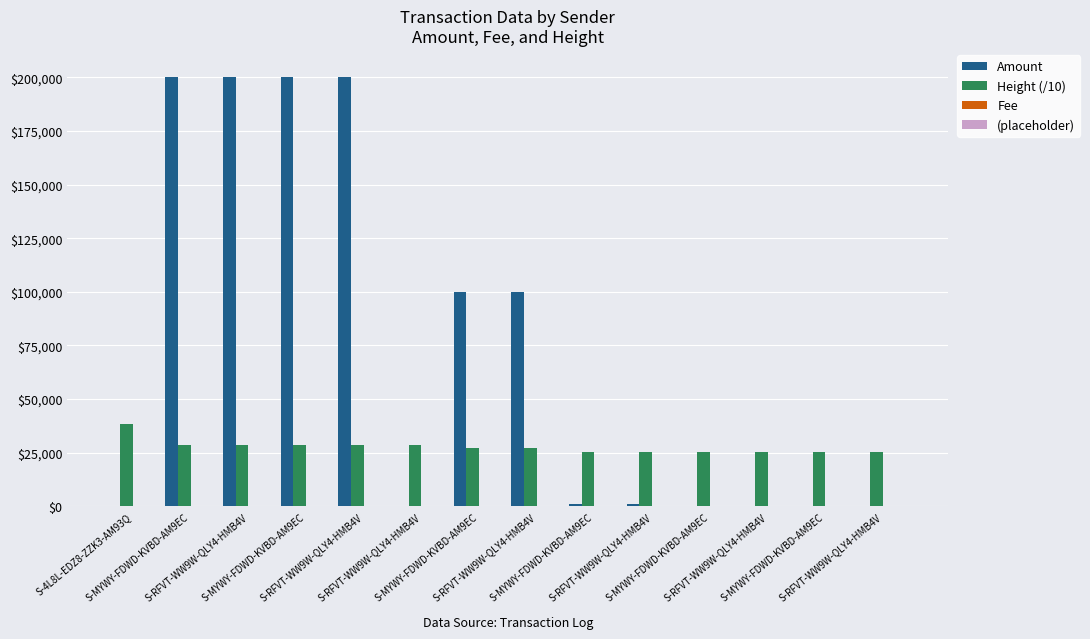

How many distinct data groups are displayed?

3